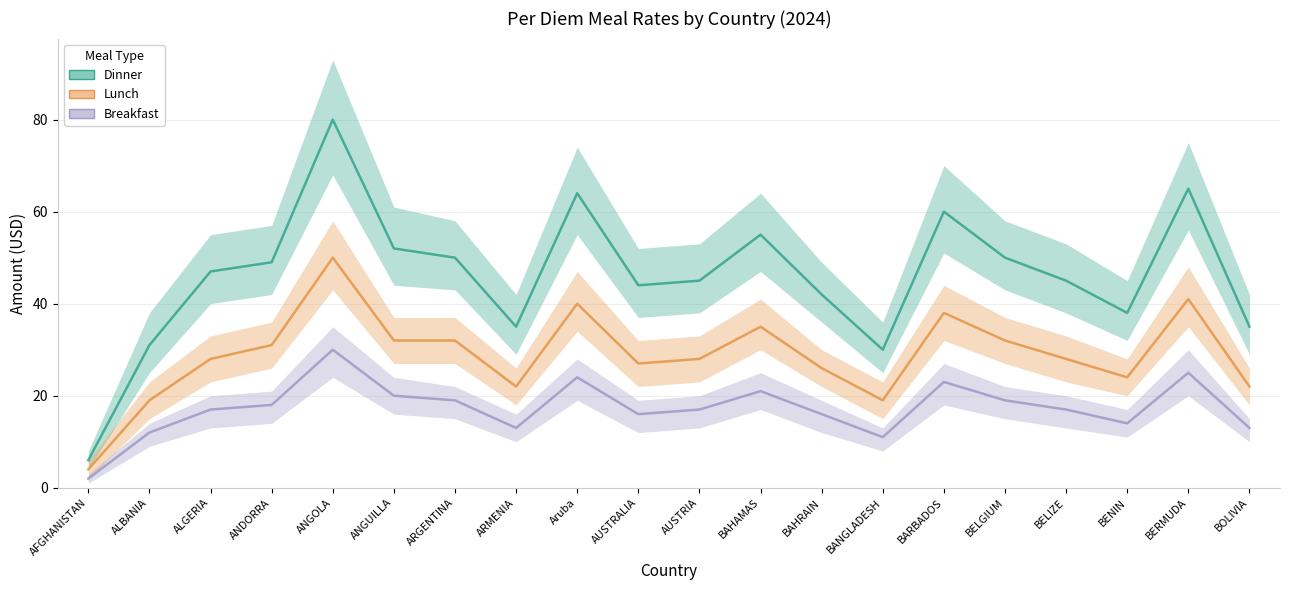

What is the highest value of the Breakfast series?

30